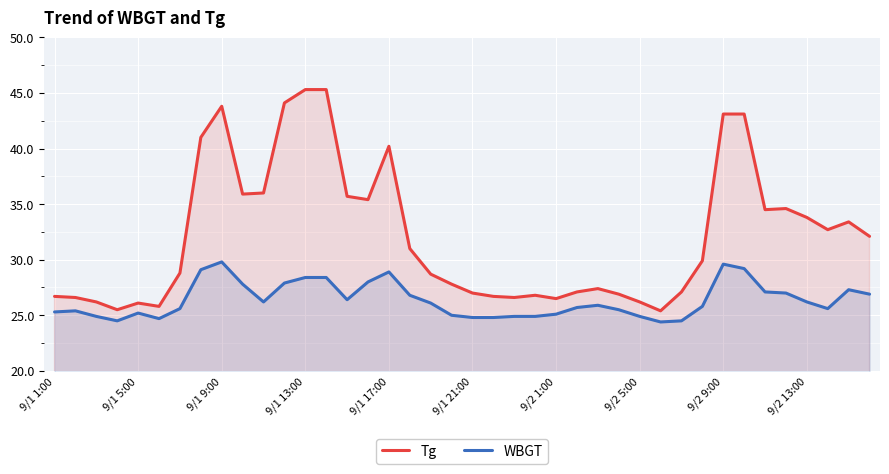

Reading right to left, extract all data points from this chart.

Tg: 32.1	33.4	32.7	33.8	34.6	34.5	43.1	43.1	29.9	27.1	25.4	26.2	26.9	27.4	27.1	26.5	26.8	26.6	26.7	27.0	27.8	28.7	31.0	40.2	35.4	35.7	45.3	45.3	44.1	36.0	35.9	43.8	41.0	28.8	25.8	26.1	25.5	26.2	26.6	26.7
WBGT: 26.9	27.3	25.6	26.2	27.0	27.1	29.2	29.6	25.8	24.5	24.4	24.9	25.5	25.9	25.7	25.1	24.9	24.9	24.8	24.8	25.0	26.1	26.8	28.9	28.0	26.4	28.4	28.4	27.9	26.2	27.8	29.8	29.1	25.6	24.7	25.2	24.5	24.9	25.4	25.3